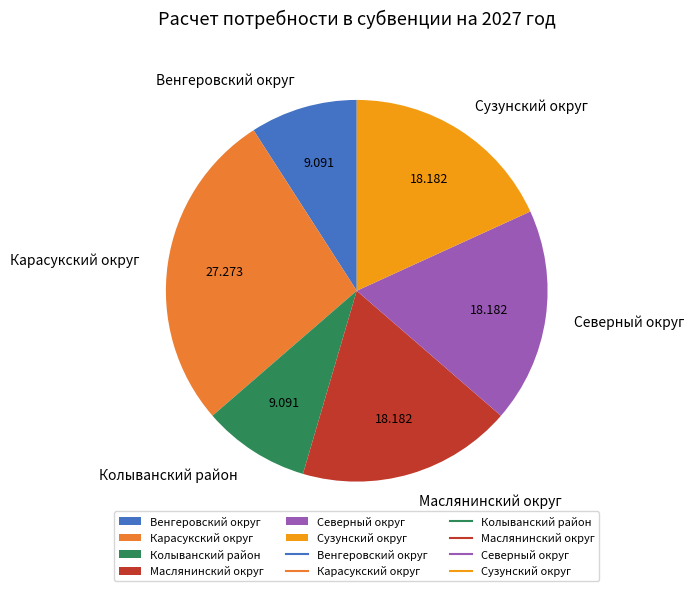

Which has a higher value, Колыванский район or Маслянинский округ?

Маслянинский округ